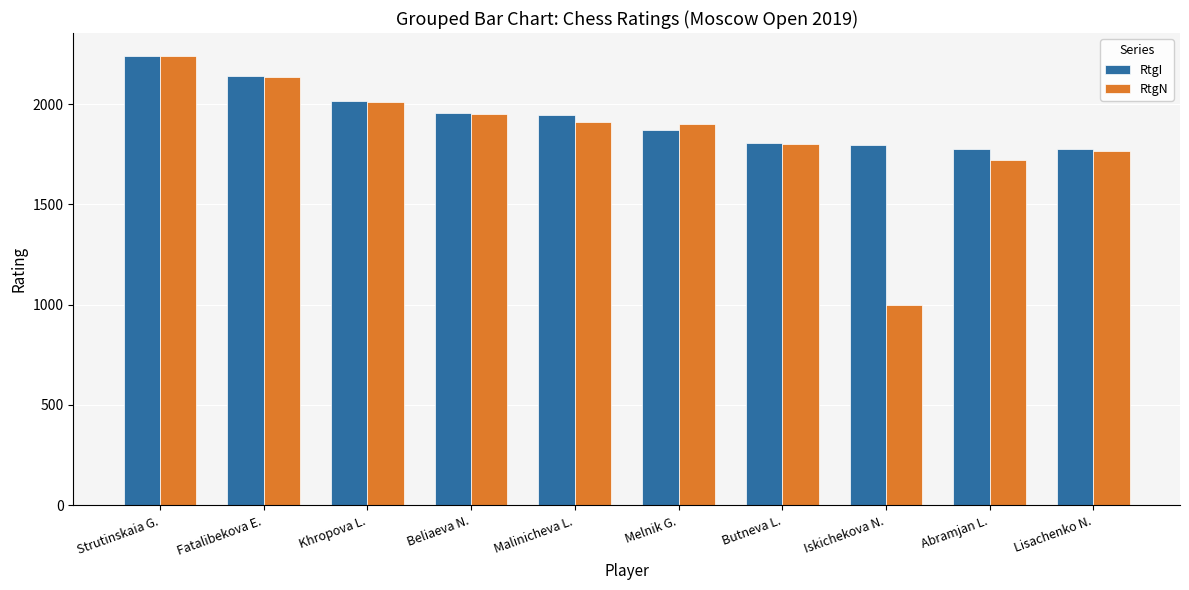

Are the bars grouped side by side (vs. stacked)?

Yes